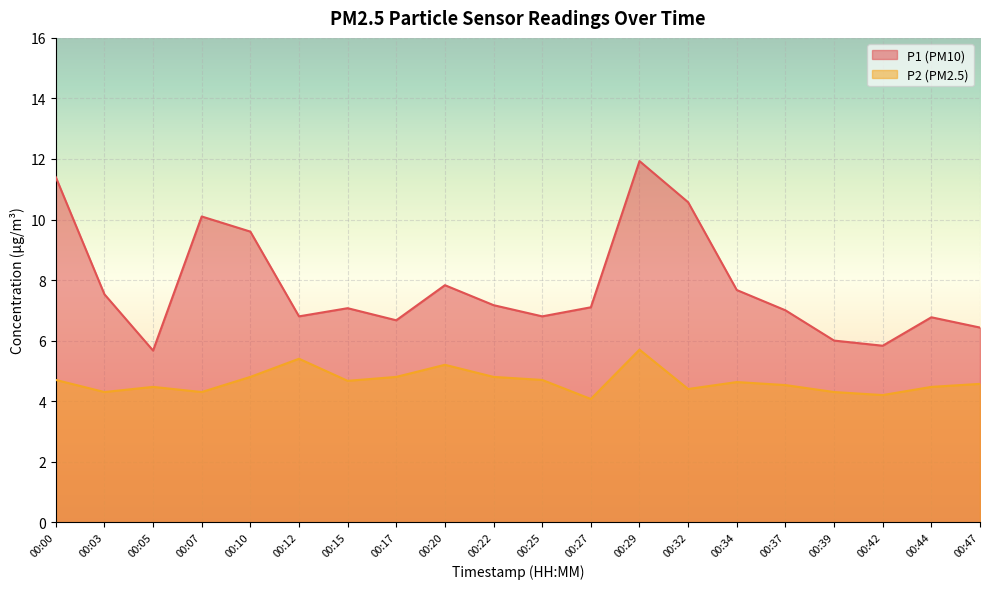

Which has a higher value, 00:44 or 00:47?

00:44